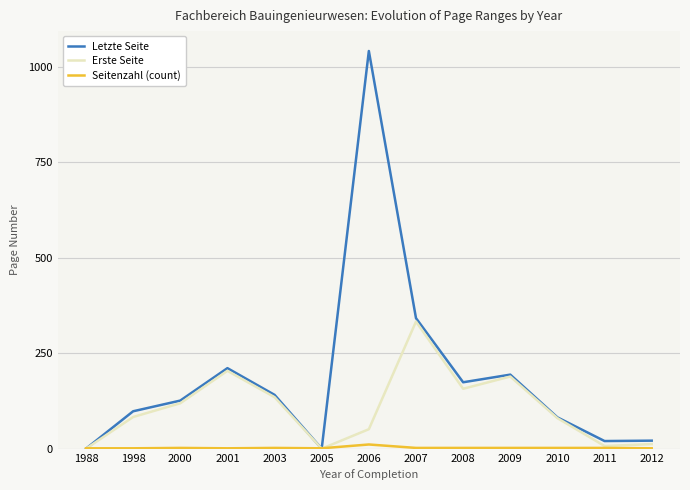

Between which two adjacent categories do Seitenzahl (count) and Letzte Seite first intersect?

1988 and 1998